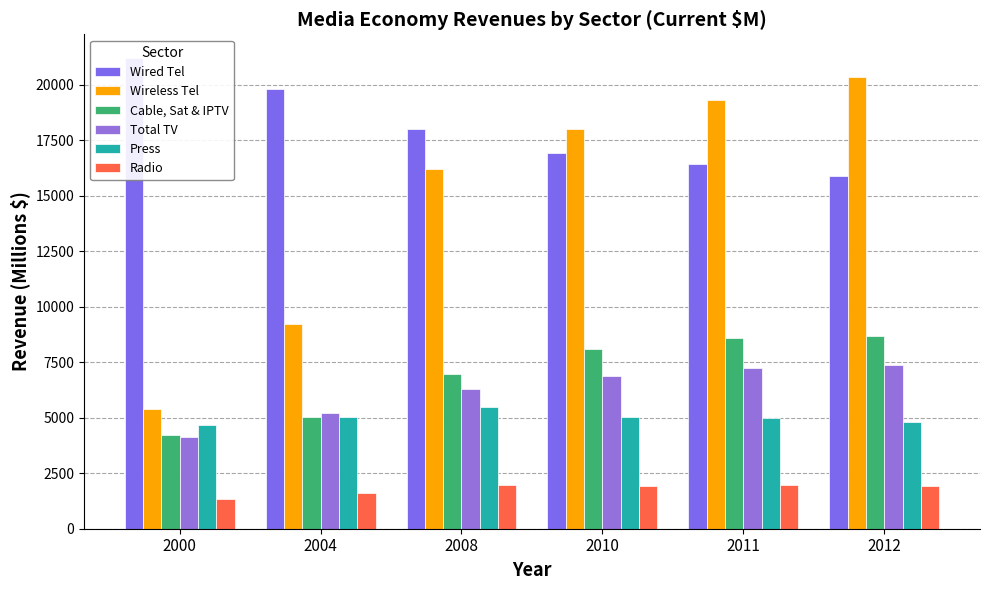

The Press series shows 2779.1 at 2010. True or false?

False